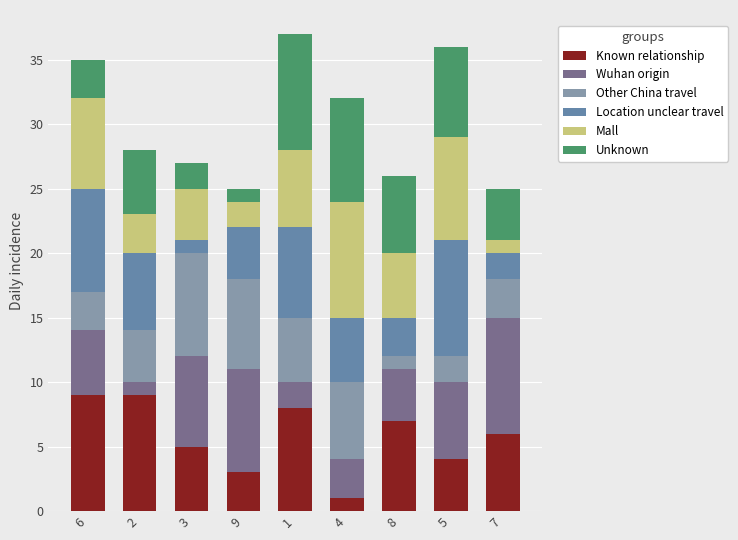

The value of Mall at 5 is 5. True or false?

False